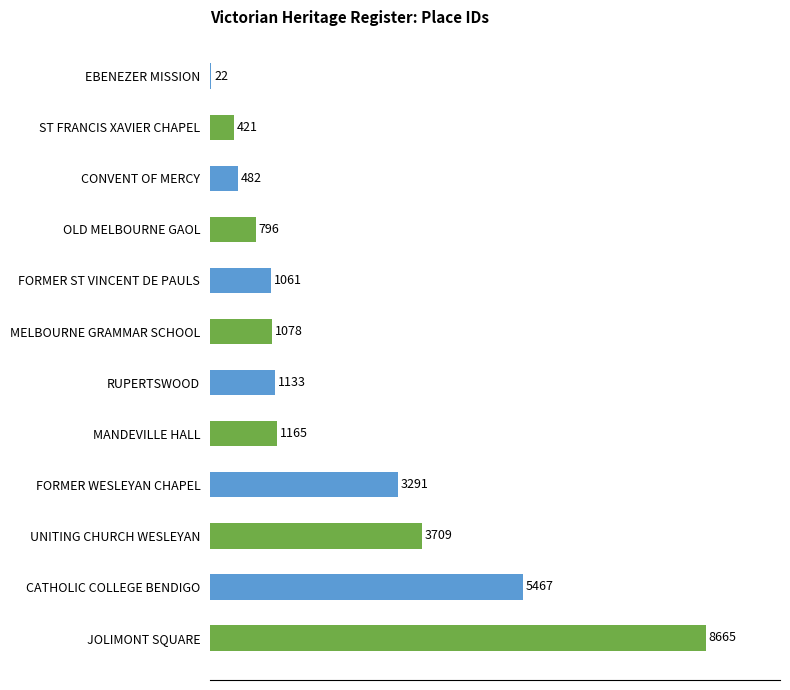

Which has a higher value, EBENEZER MISSION or MANDEVILLE HALL?

MANDEVILLE HALL